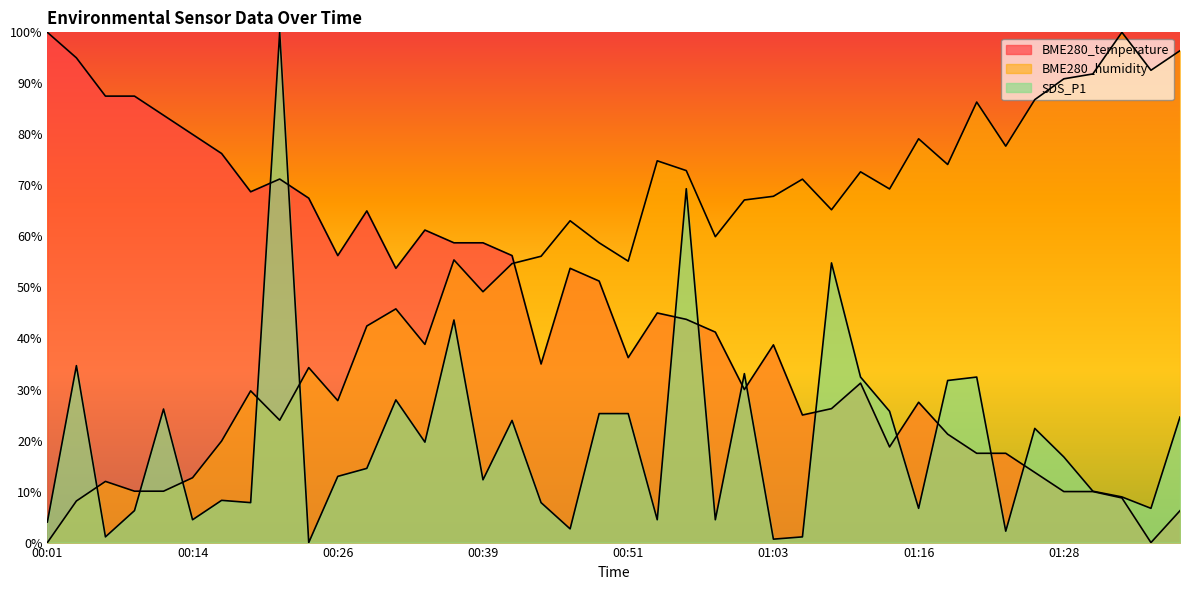

Between 00:51 and 00:24, which is larger?

00:24